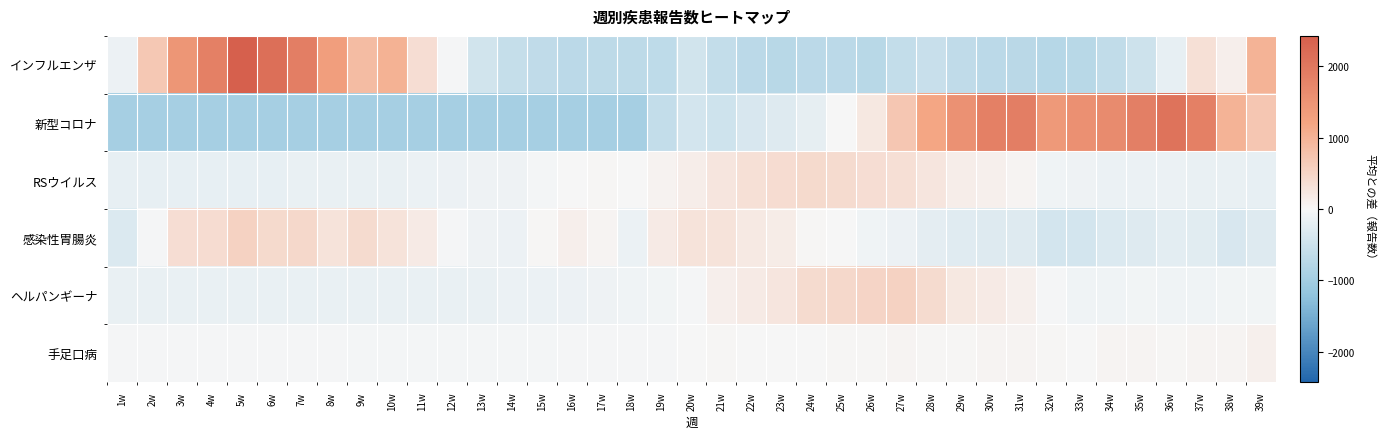

Reading left to right, list all the values displayed in this chart.

インフルエンザ: 1w=-124.6	2w=695.4	3w=1464.4	4w=1841.4	5w=2427.4	6w=2161.4	7w=1879.4	8w=1314.4	9w=870.4	10w=1009.4	11w=367.4	12w=-19.6	13w=-436.6	14w=-595.6	15w=-654.6	16w=-714.6	17w=-689.6	18w=-701.6	19w=-664.6	20w=-450.6	21w=-615.6	22w=-714.6	23w=-756.6	24w=-719.6	25w=-709.6	26w=-752.6	27w=-611.6	28w=-567.6	29w=-651.6	30w=-720.6	31w=-730.6	32w=-775.6	33w=-750.6	34w=-637.6	35w=-504.6	36w=-189.6	37w=322.4	38w=117.4	39w=989.4
新型コロナ: 1w=-950.4	2w=-950.4	3w=-950.4	4w=-950.4	5w=-950.4	6w=-950.4	7w=-950.4	8w=-950.4	9w=-950.4	10w=-950.4	11w=-950.4	12w=-950.4	13w=-950.4	14w=-950.4	15w=-950.4	16w=-950.4	17w=-950.4	18w=-950.4	19w=-618.4	20w=-430.4	21w=-481.4	22w=-374.4	23w=-297.4	24w=-202.4	25w=9.6	26w=211.6	27w=712.6	28w=1187.6	29w=1551.6	30w=1842.6	31w=1882.6	32w=1406.6	33w=1564.6	34w=1654.6	35w=1873.6	36w=2073.6	37w=1840.6	38w=993.6	39w=707.6
RSウイルス: 1w=-187.1	2w=-174.1	3w=-179.1	4w=-173.1	5w=-183.1	6w=-173.1	7w=-168.1	8w=-154.1	9w=-165.1	10w=-160.1	11w=-149.1	12w=-125.1	13w=-103.1	14w=-101.1	15w=-55.1	16w=9.9	17w=37.9	18w=0.9	19w=69.9	20w=143.9	21w=262.9	22w=338.9	23w=397.9	24w=419.9	25w=410.9	26w=361.9	27w=356.9	28w=263.9	29w=148.9	30w=101.9	31w=39.9	32w=-88.1	33w=-111.1	34w=-135.1	35w=-135.1	36w=-146.1	37w=-164.1	38w=-158.1	39w=-177.1
感染性胃腸炎: 1w=-330.3	2w=-22.3	3w=372.7	4w=381.7	5w=546.7	6w=430.7	7w=447.7	8w=290.7	9w=400.7	10w=301.7	11w=175.7	12w=-36.3	13w=-98.3	14w=-119.3	15w=23.7	16w=118.7	17w=47.7	18w=-134.3	19w=171.7	20w=302.7	21w=293.7	22w=201.7	23w=165.7	24w=32.7	25w=-12.3	26w=-90.3	27w=-124.3	28w=-211.3	29w=-273.3	30w=-297.3	31w=-303.3	32w=-424.3	33w=-435.3	34w=-332.3	35w=-290.3	36w=-245.3	37w=-264.3	38w=-372.3	39w=-290.3
ヘルパンギーナ: 1w=-159.5	2w=-154.5	3w=-155.5	4w=-156.5	5w=-154.5	6w=-155.5	7w=-157.5	8w=-154.5	9w=-158.5	10w=-155.5	11w=-157.5	12w=-158.5	13w=-154.5	14w=-149.5	15w=-146.5	16w=-126.5	17w=-105.5	18w=-93.5	19w=-72.5	20w=-24.5	21w=118.5	22w=188.5	23w=251.5	24w=407.5	25w=447.5	26w=500.5	27w=533.5	28w=411.5	29w=219.5	30w=183.5	31w=97.5	32w=-31.5	33w=-94.5	34w=-90.5	35w=-72.5	36w=-86.5	37w=-89.5	38w=-74.5	39w=-70.5
手足口病: 1w=-23.8	2w=-30.8	3w=-26.8	4w=-21.8	5w=-22.8	6w=-35.8	7w=-30.8	8w=-37.8	9w=-44.8	10w=-44.8	11w=-47.8	12w=-42.8	13w=-48.8	14w=-41.8	15w=-38.8	16w=-30.8	17w=-23.8	18w=-29.8	19w=-19.8	20w=4.2	21w=22.2	22w=12.2	23w=-11.8	24w=17.2	25w=25.2	26w=36.2	27w=39.2	28w=26.2	29w=29.2	30w=43.2	31w=45.2	32w=30.2	33w=2.2	34w=42.2	35w=52.2	36w=23.2	37w=43.2	38w=52.2	39w=109.2